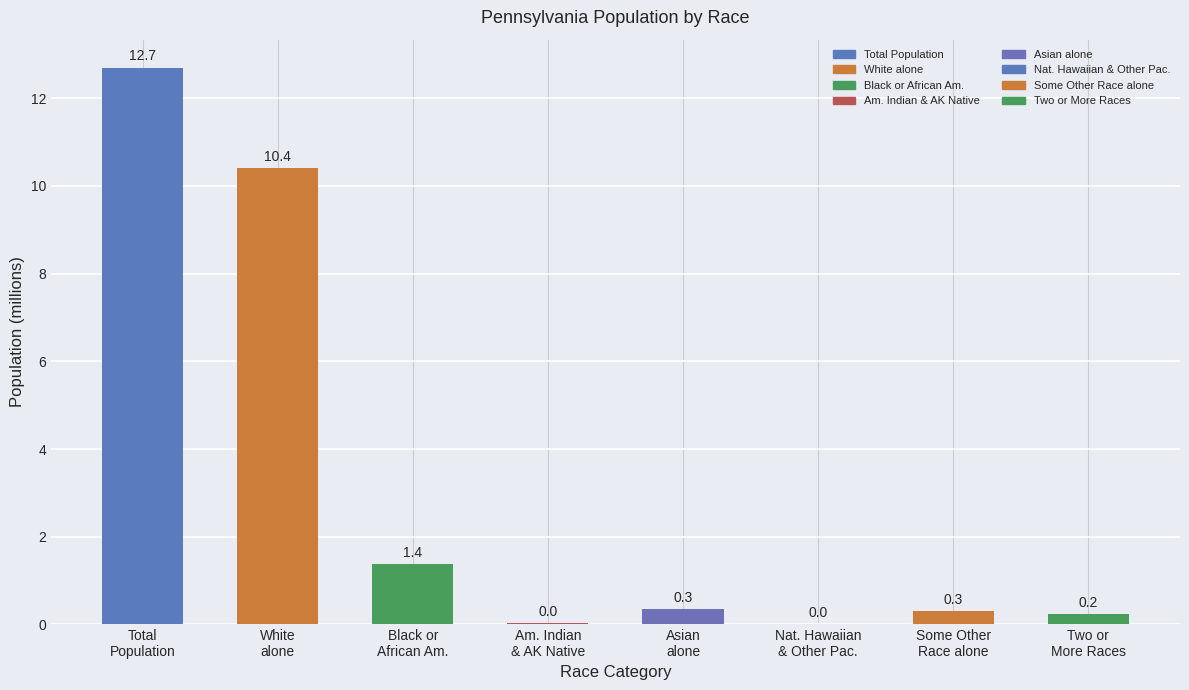

What is the greatest value displayed?

12.7